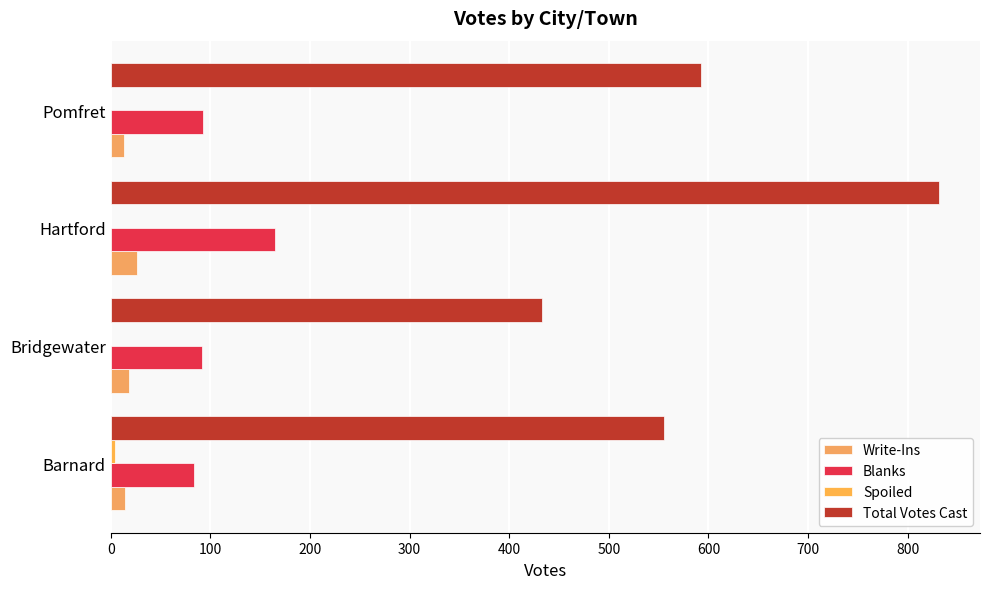

Reading right to left, list all the values displayed in this chart.

Write-Ins: 13	26	18	14
Blanks: 93	165	92	84
Spoiled: 0	0	0	4
Total Votes Cast: 592	831	433	555